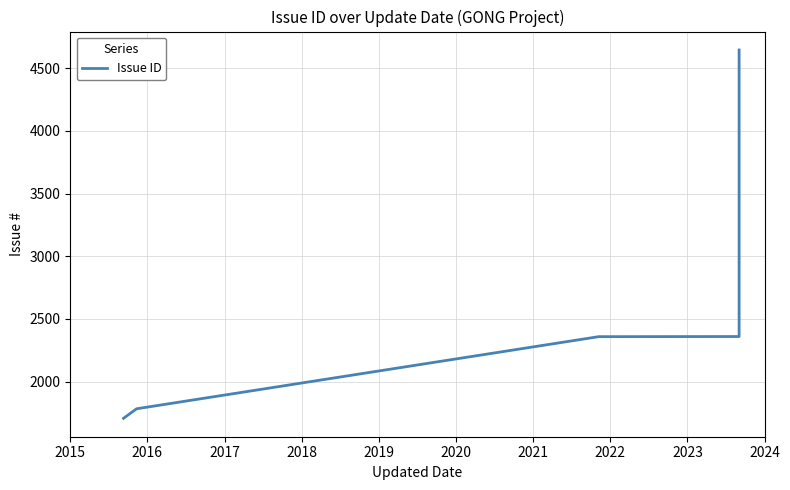

Which label corresponds to the smallest value in the chart?

2015